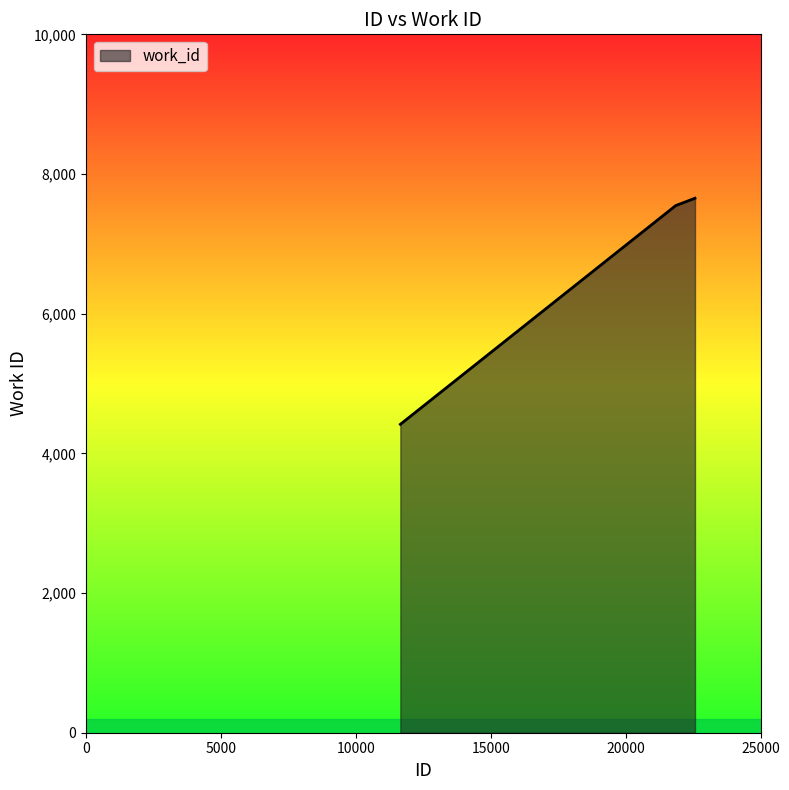

What is the sum of all values?

19617